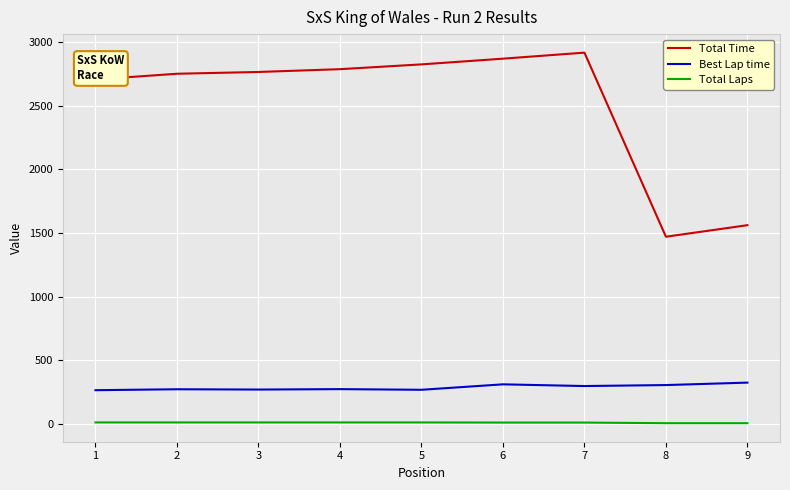

What is the highest value of the Total Time series?

2918.2